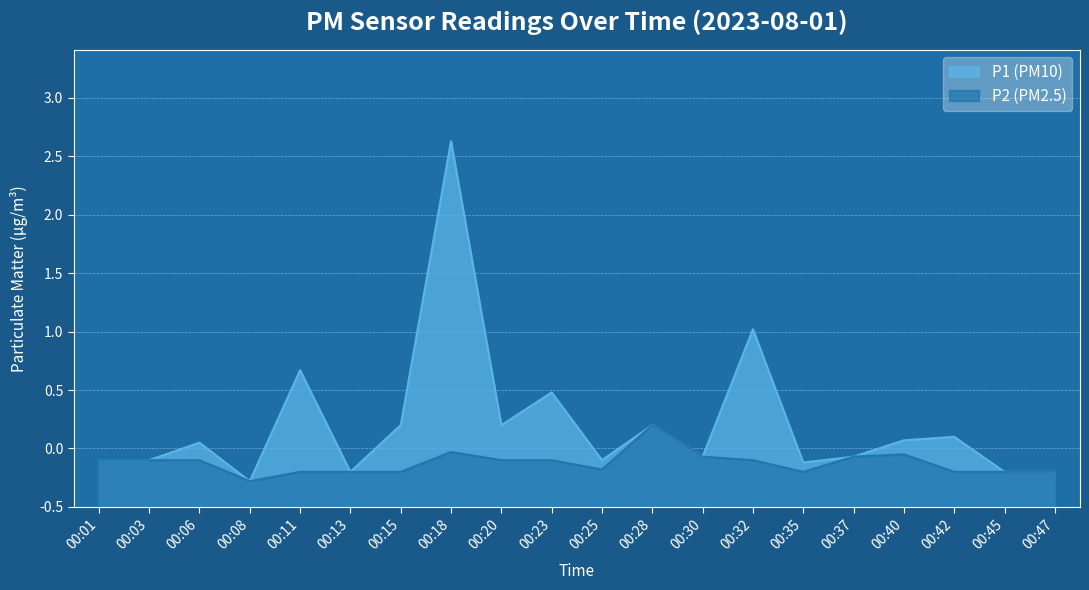

Which series changed the most between 00:28 and 00:47?

P1